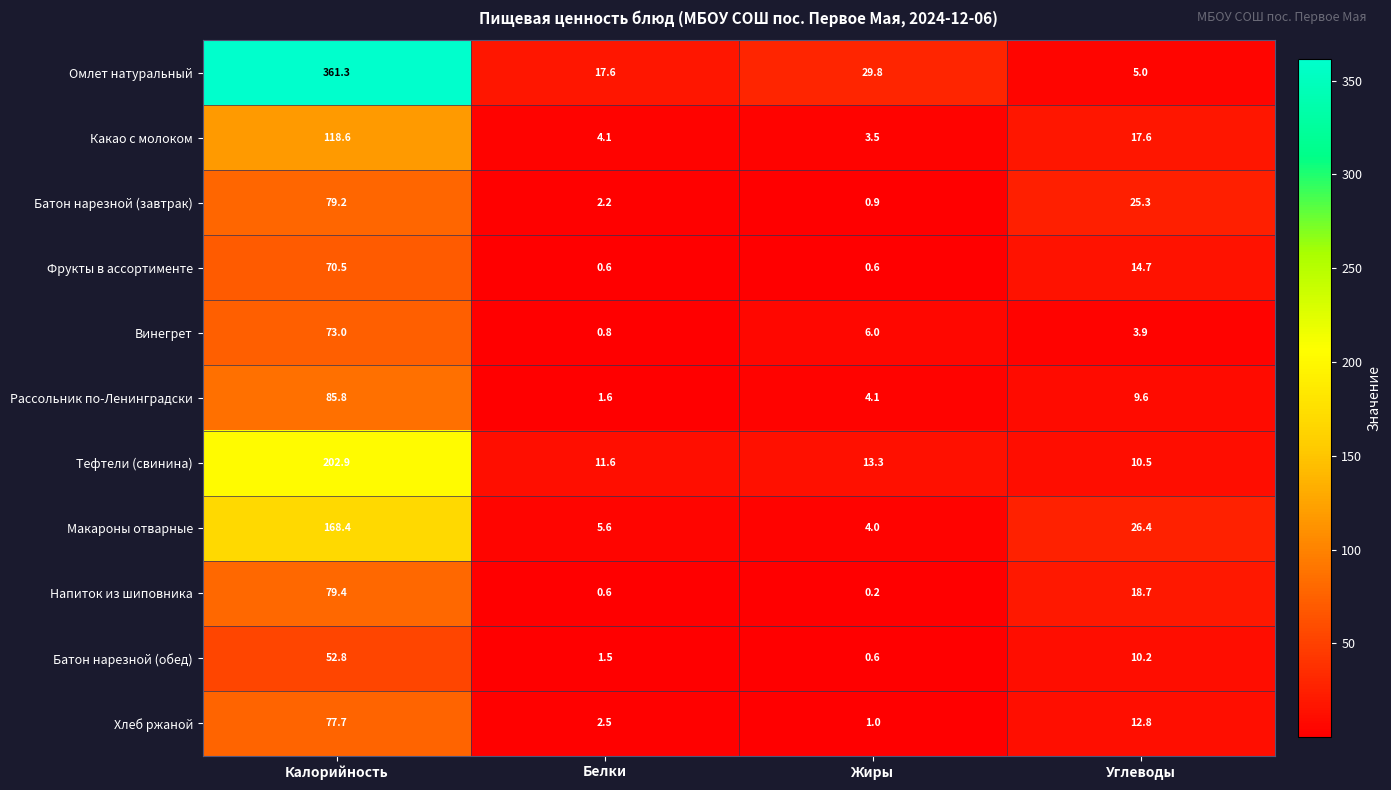

Which series has the largest total across all categories?

Омлет натуральный